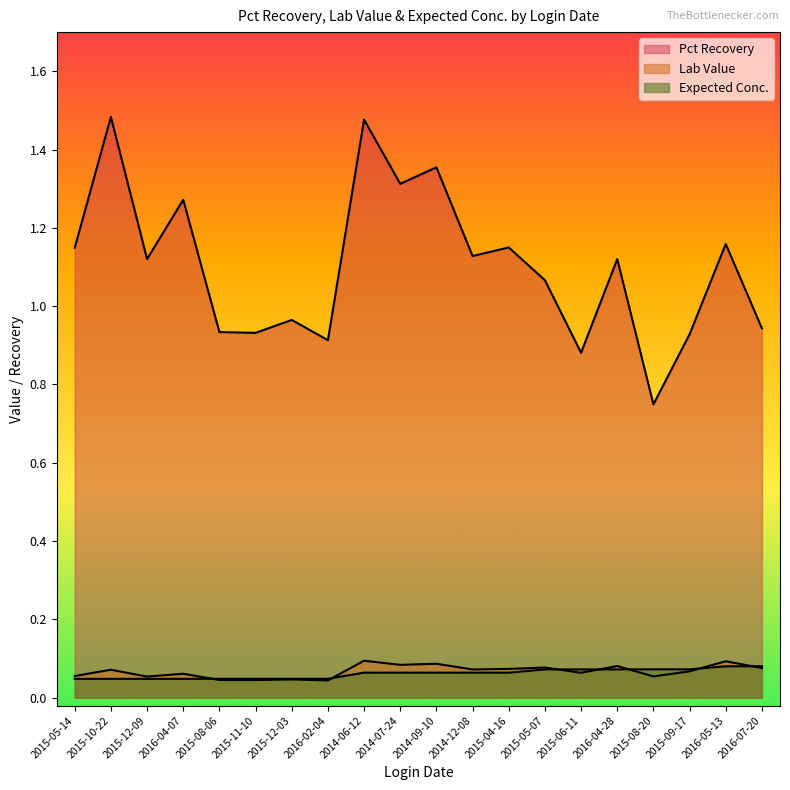

At which category does Pct Recovery reach its first local valley?

2015-12-09